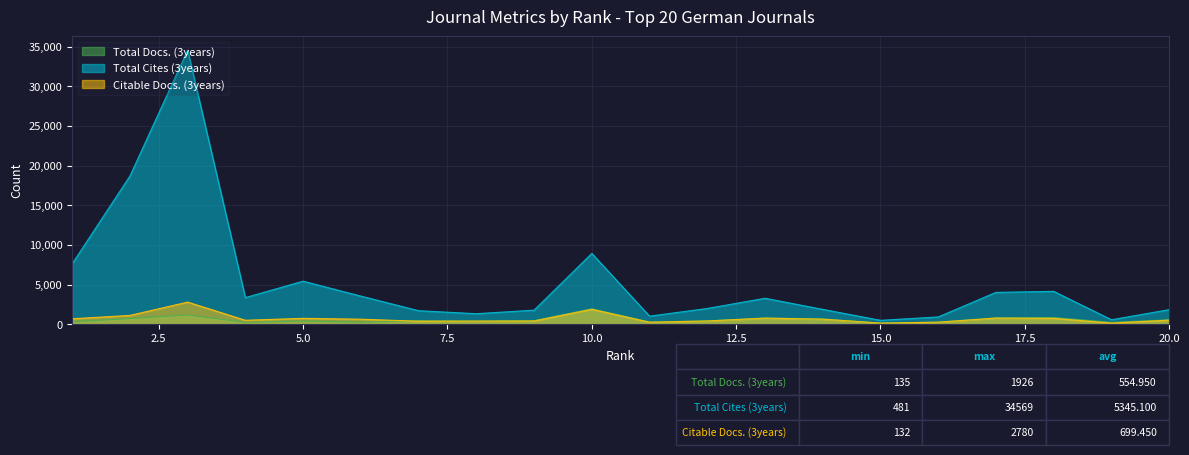

At which label does Total Cites (3years) reach its peak?

3